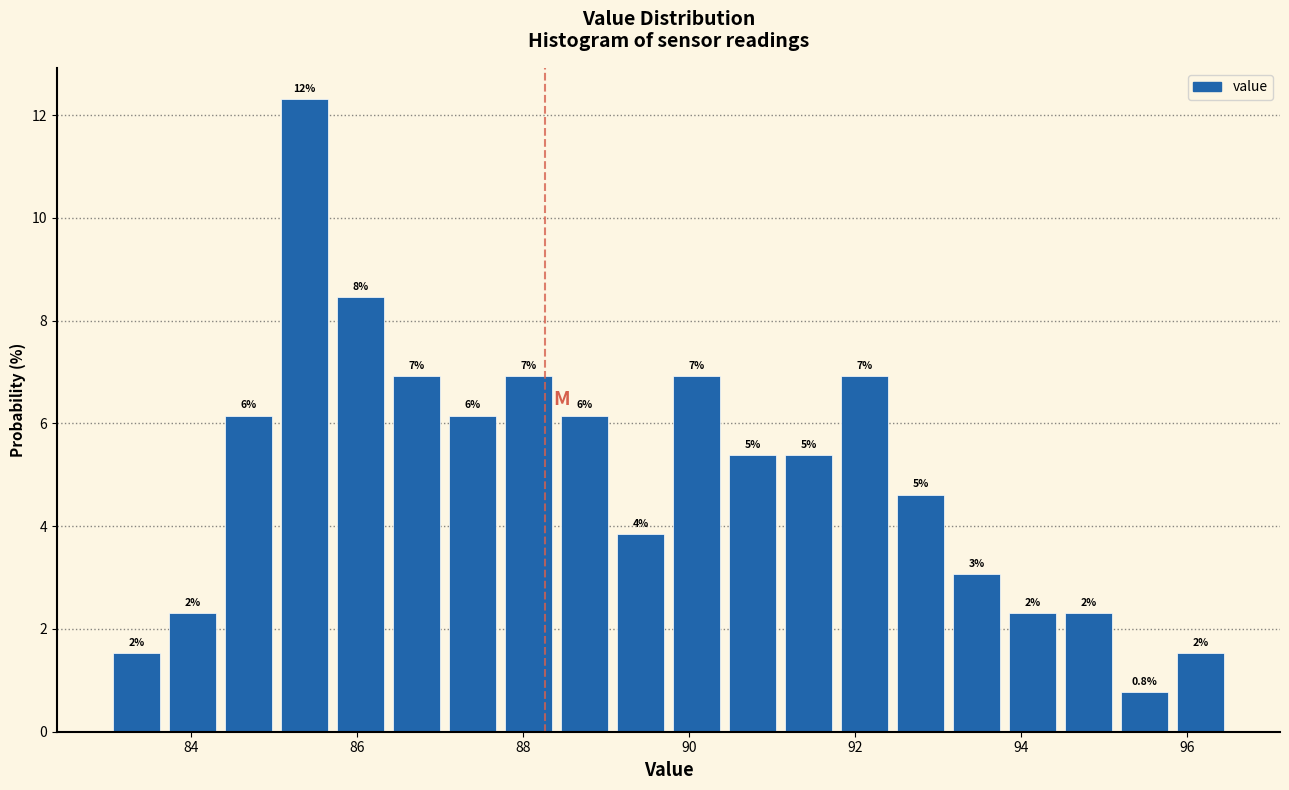

Read against the x-axis, roughly where is the centre of the tallest bar?

85.4